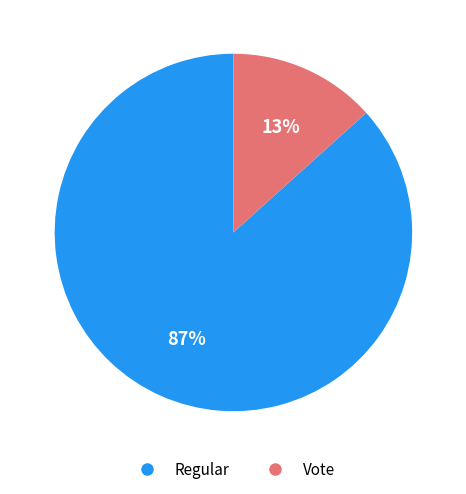

What is the largest slice in the pie chart?

Regular